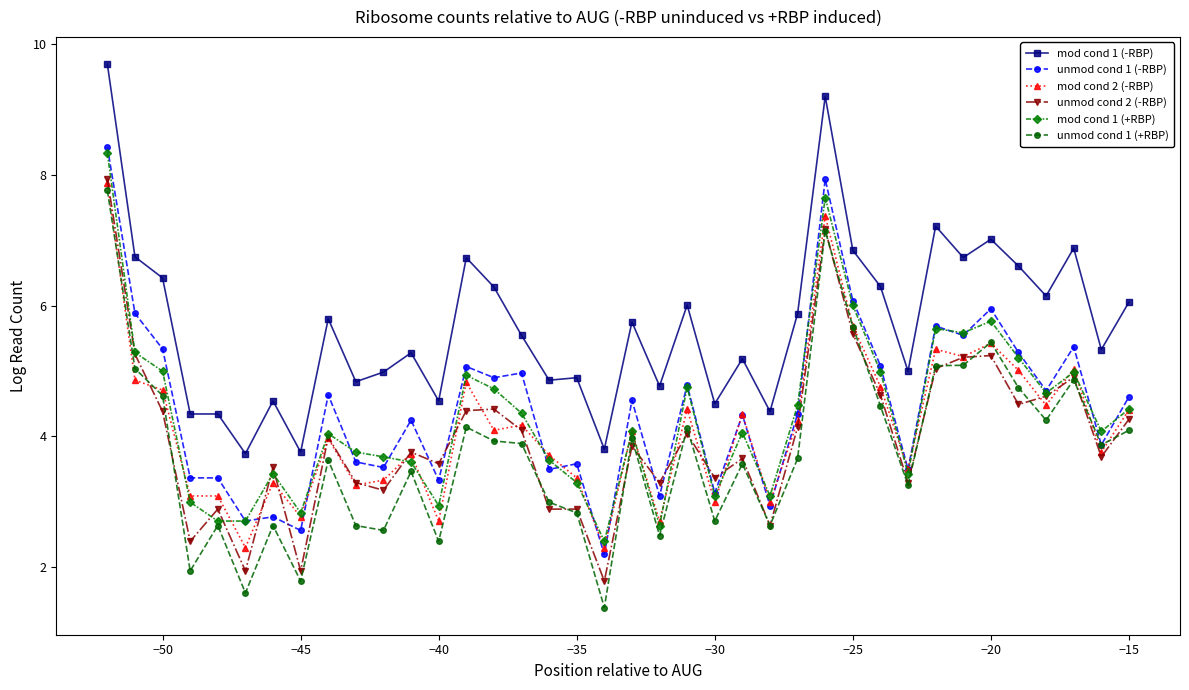

Which series has the widest spread of values?

unmod cond 1 (+RBP)